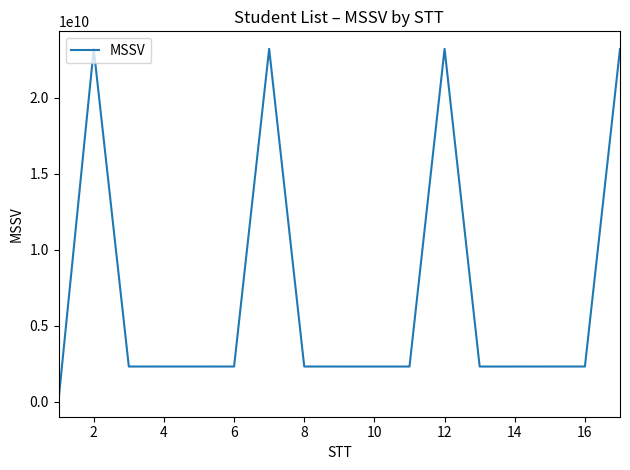

What is the maximum value shown in the chart?

23217111062